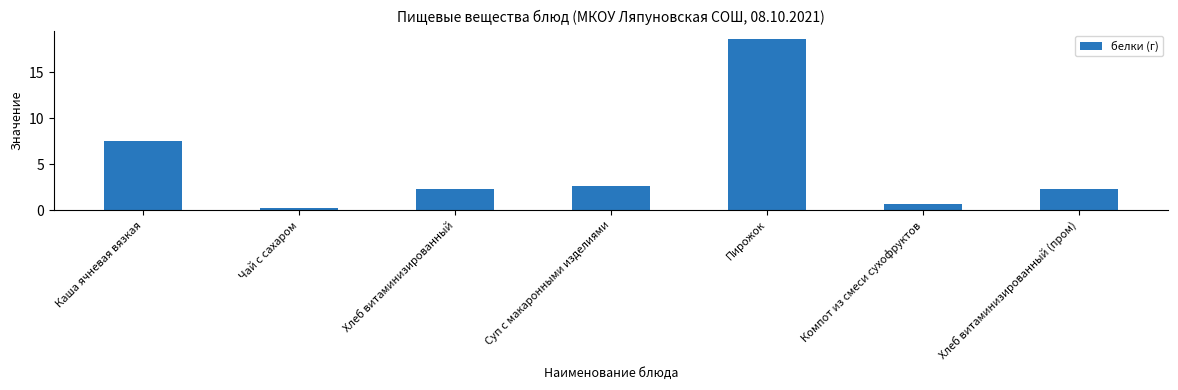

The chart shows a value of 7.6 at Каша ячневая вязкая. True or false?

True